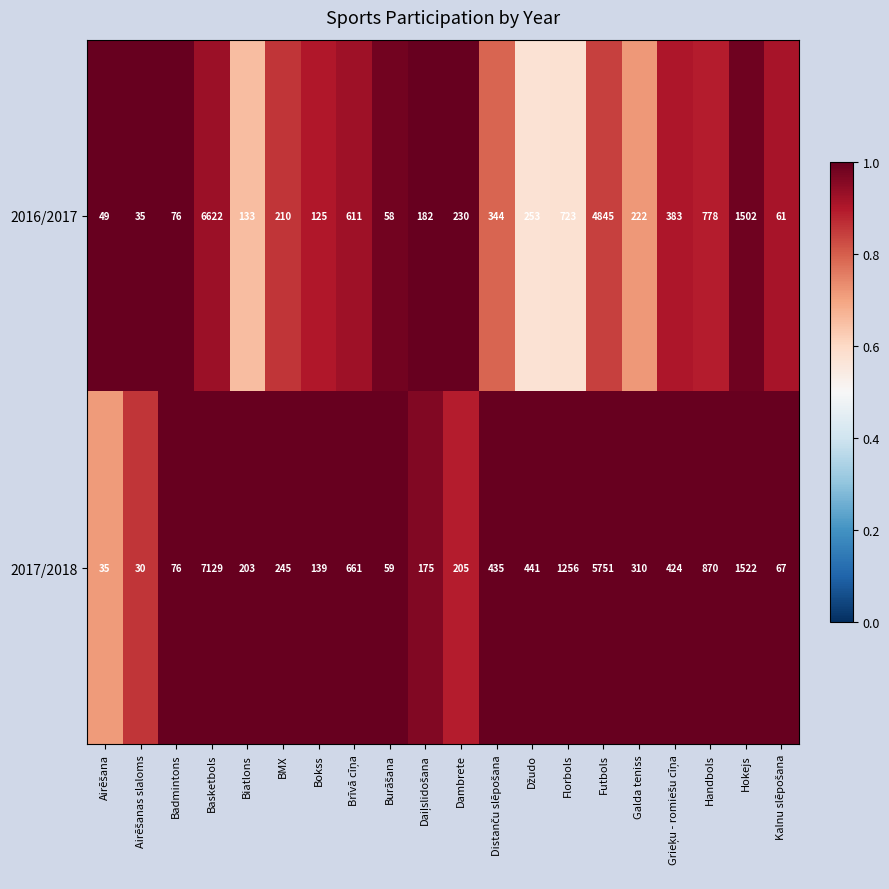

How many series are shown in this chart?

2